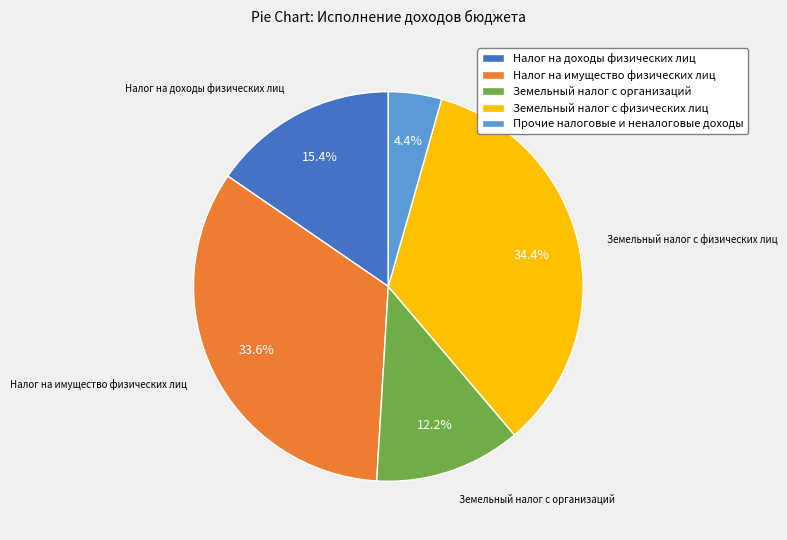

Does Налог на имущество физических лиц represent more than half of the total?

No